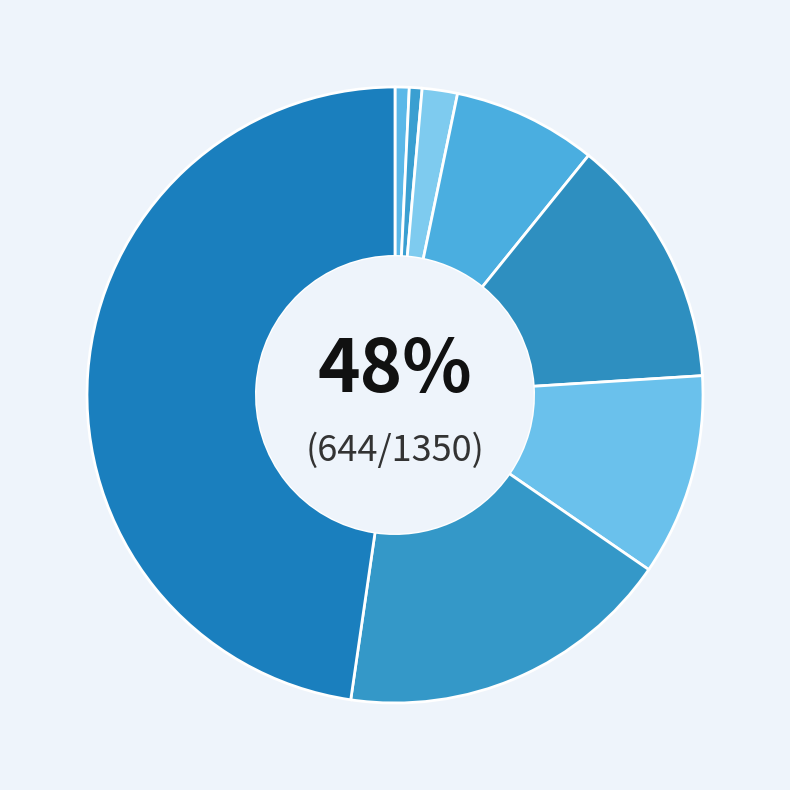

What is the largest slice in the pie chart?

2021